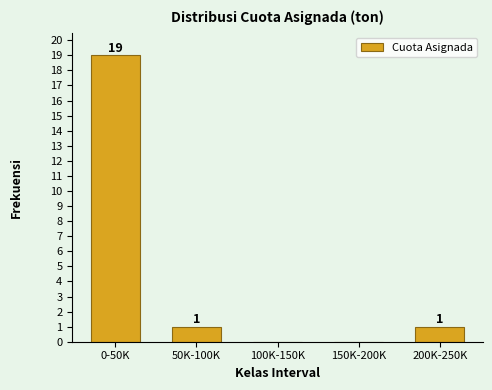

Reading left to right, extract all data points from this chart.

0-50K=19	50K-100K=1	100K-150K=0	150K-200K=0	200K-250K=1